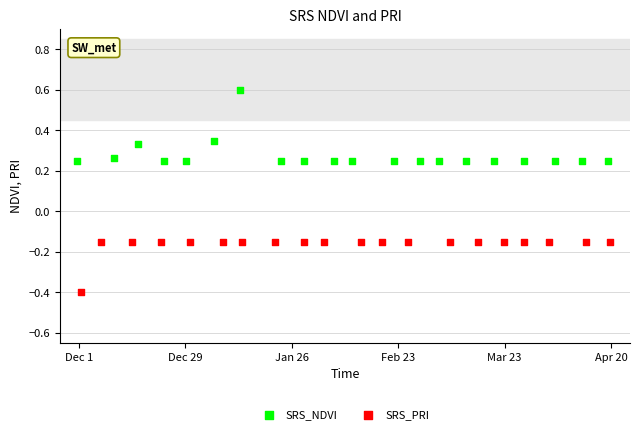

Which series reaches the minimum Y coordinate?

SRS_PRI